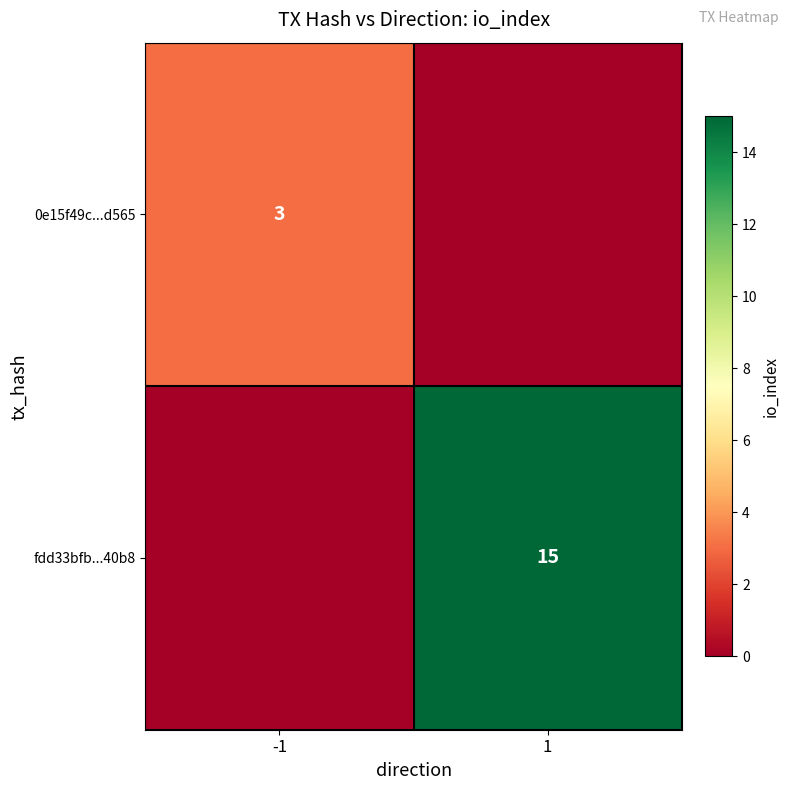

Between 1 and -1, which is larger?

-1